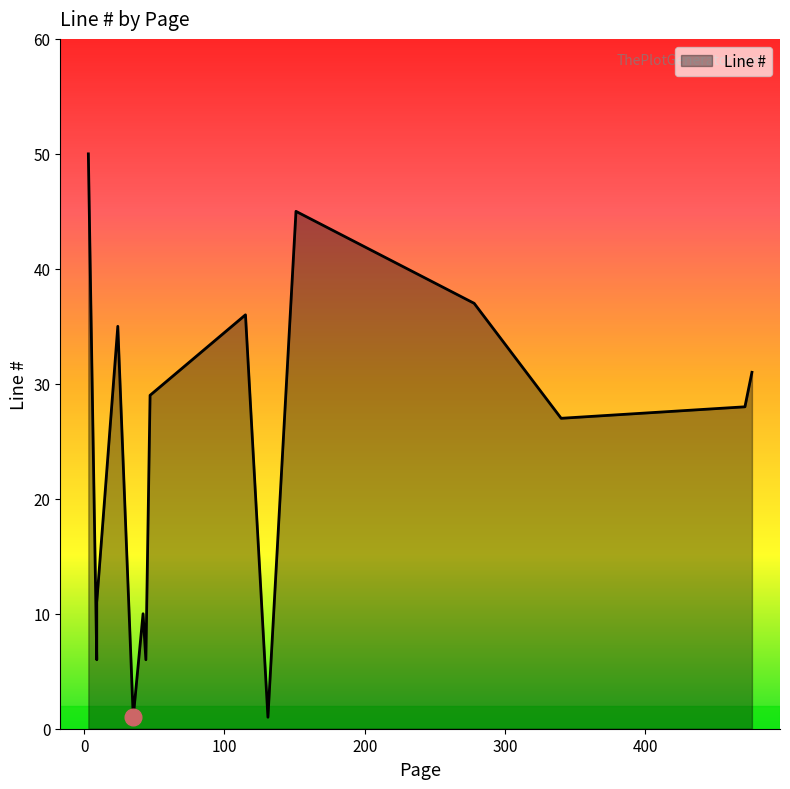

Count the number of data series in this chart.

1